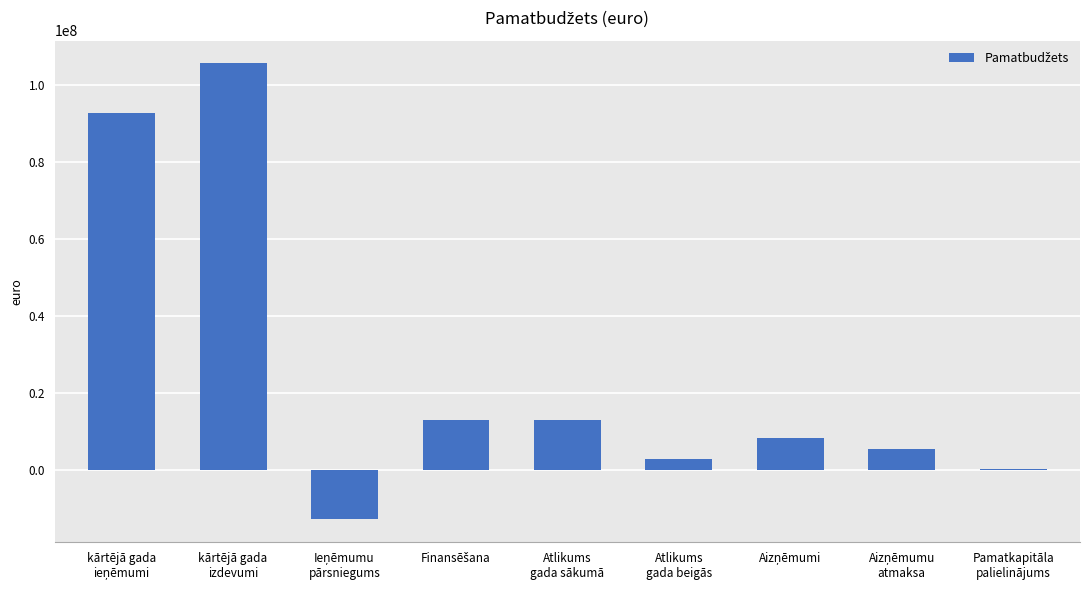

What is the sum of all values?

227550724